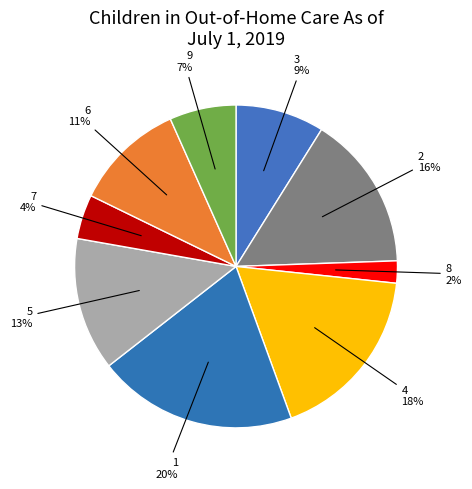

Count the number of slices in the pie.

9